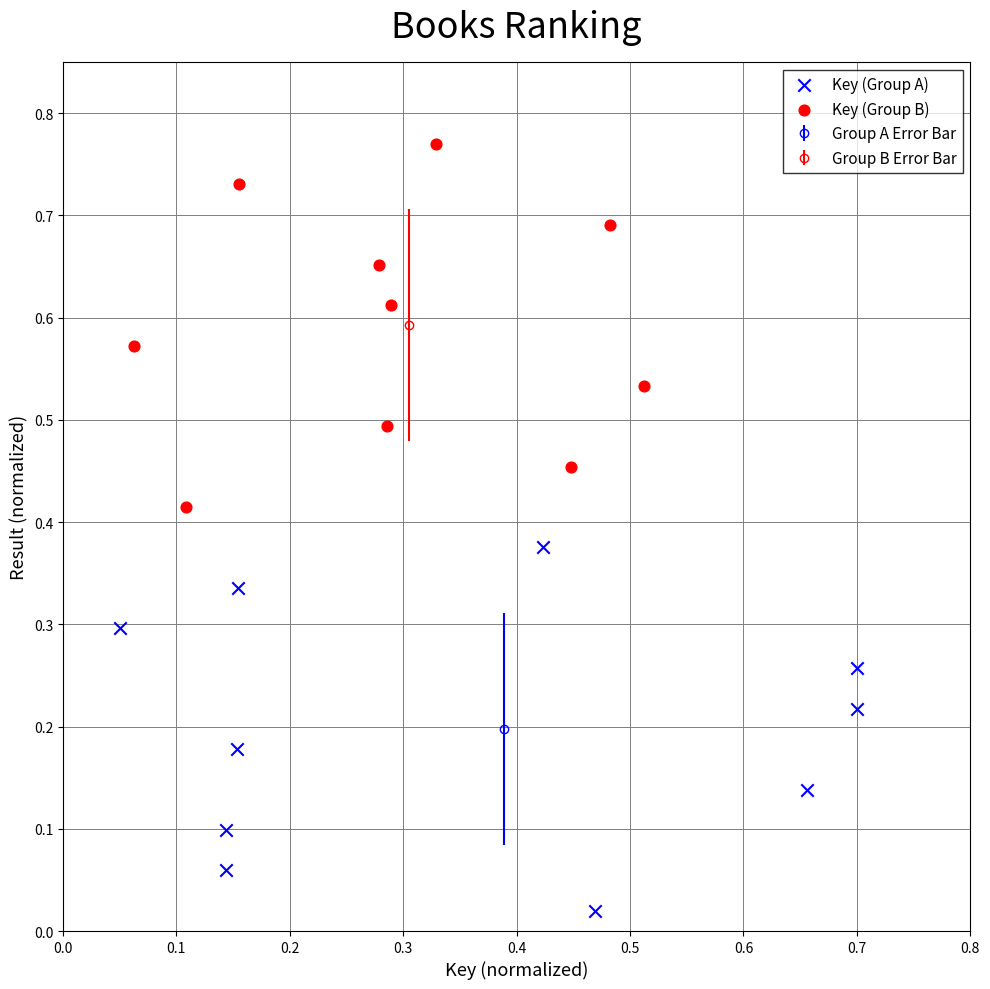

Which series contains the lowest Y value?

Key (Group A)